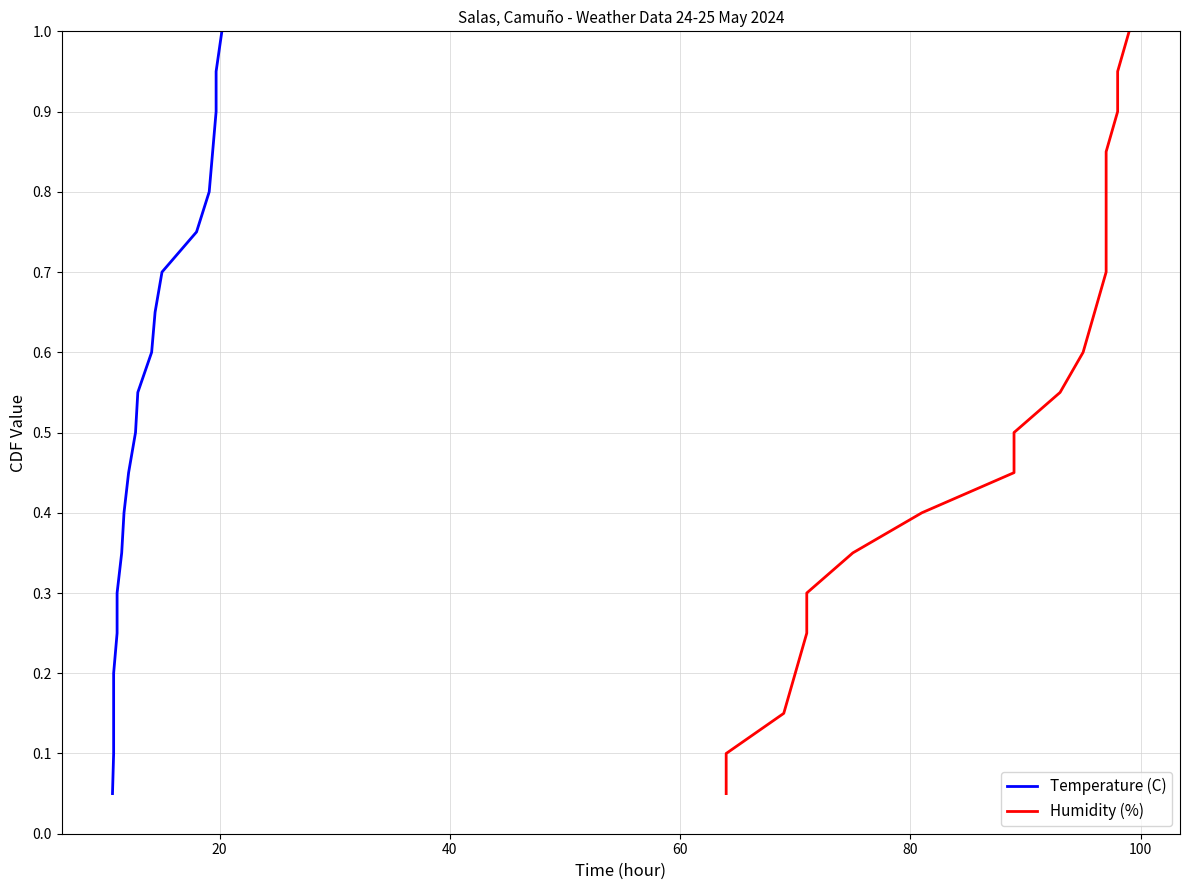

What is the minimum value shown in the chart?

0.1